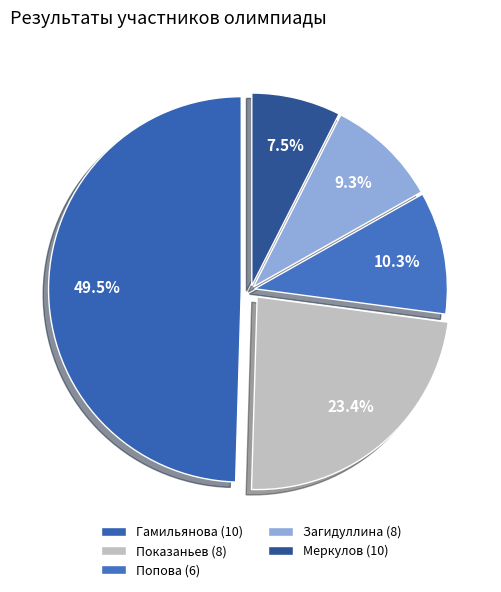

Is there a majority slice in this chart?

No